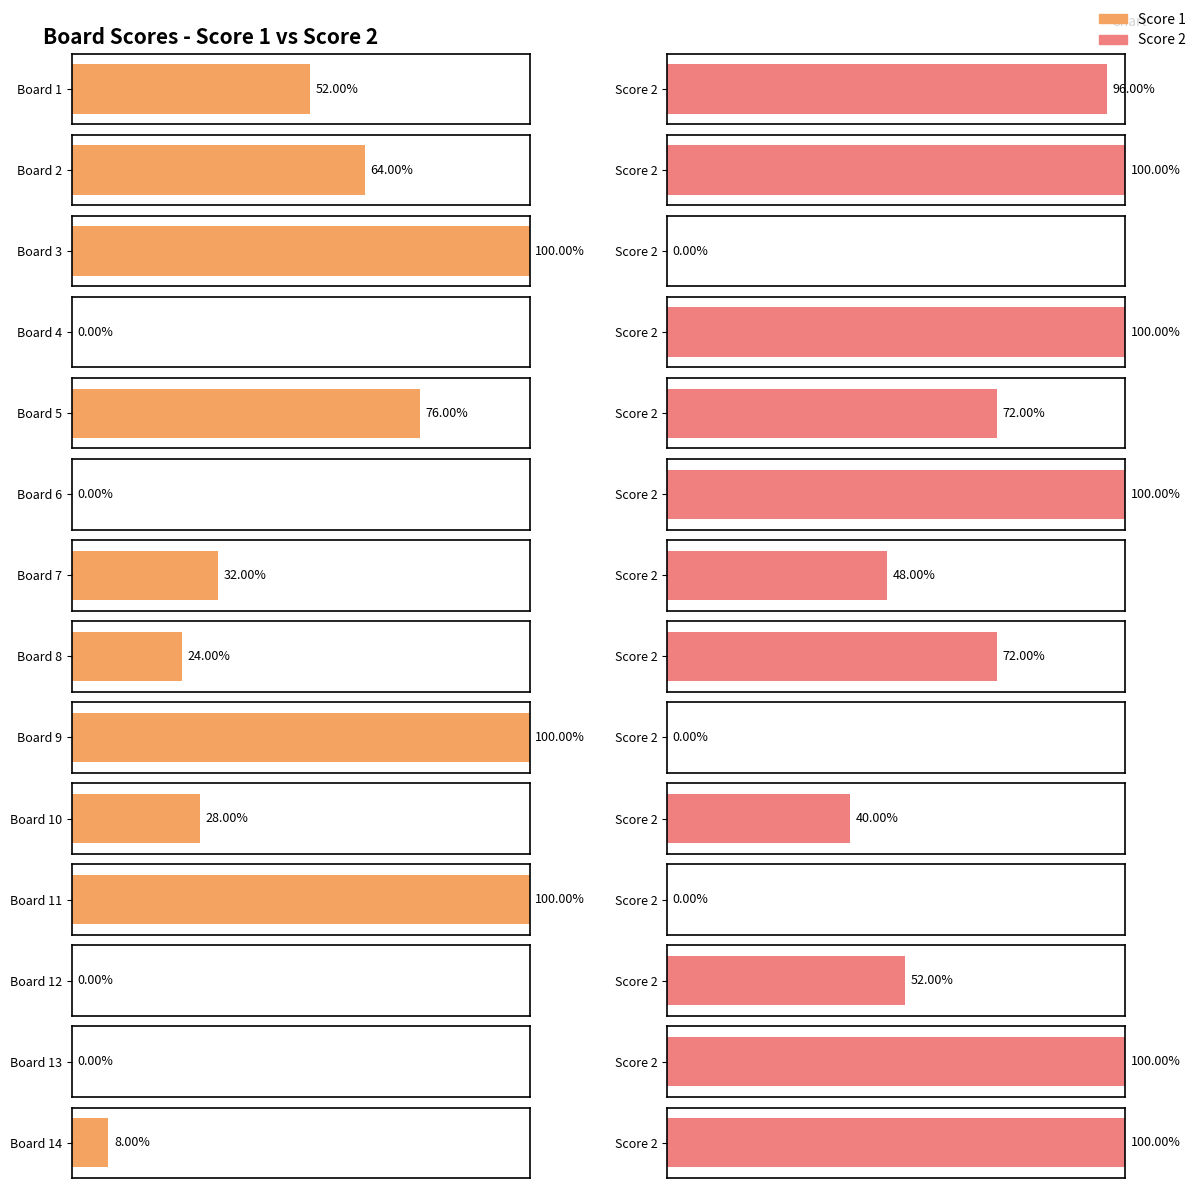

Where does the Score 1 series first go above 8?

1